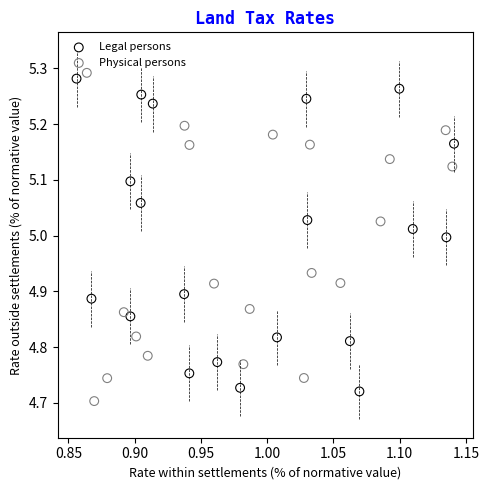

Which series has the largest Y range (max minus min)?

Physical persons